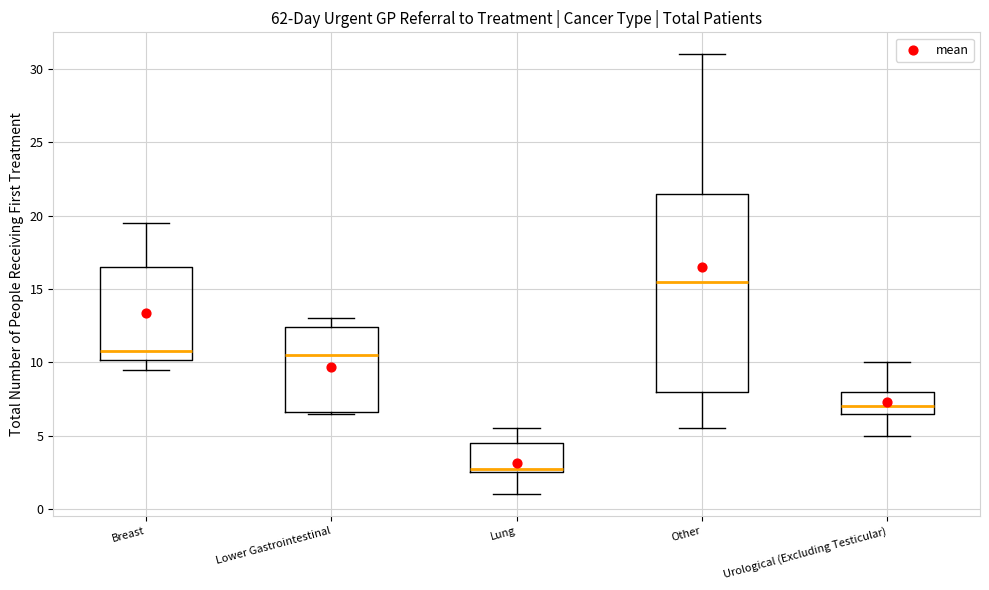

Which box's median line is the lowest?

Lung